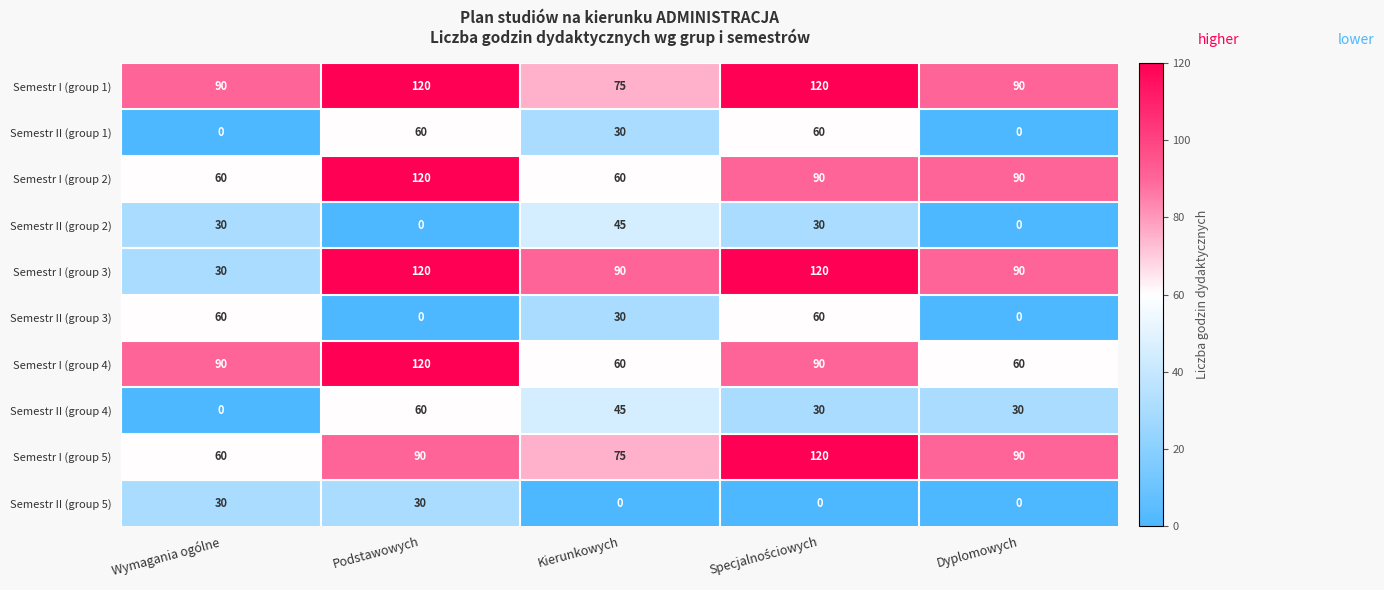

What is the sum of all Semestr I (group 1) values?

495